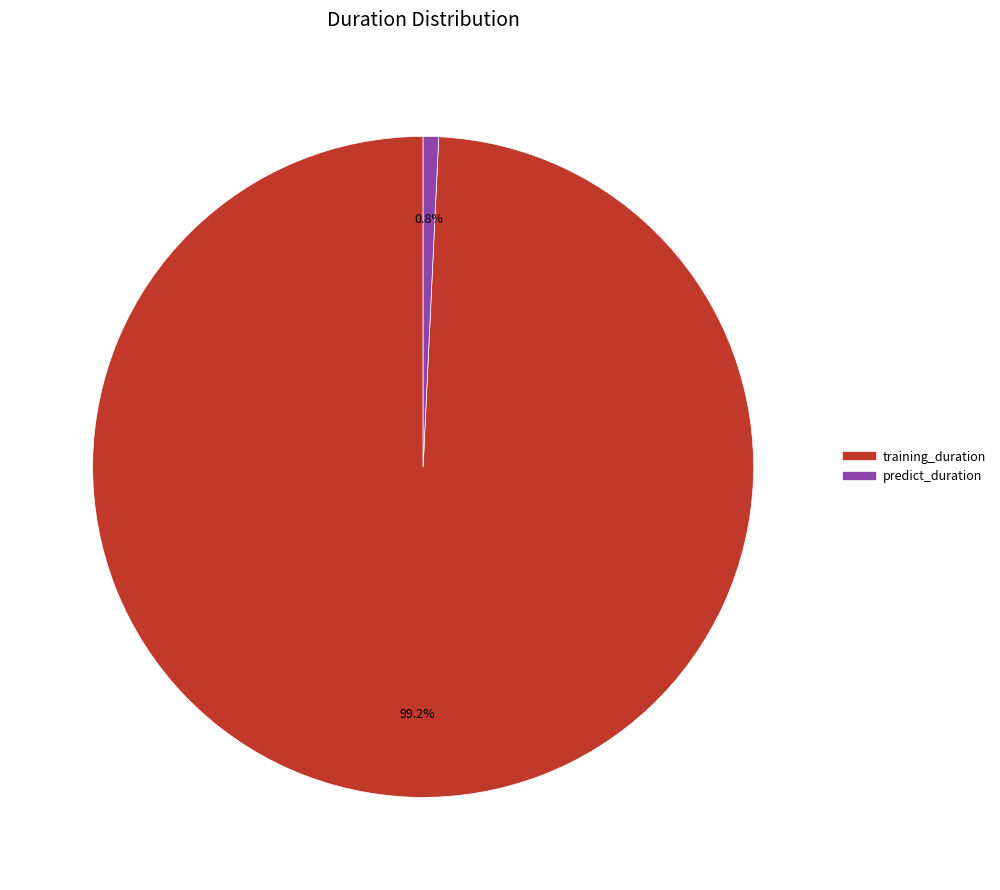

Combined, do predict_duration and training_duration account for over 50%?

Yes